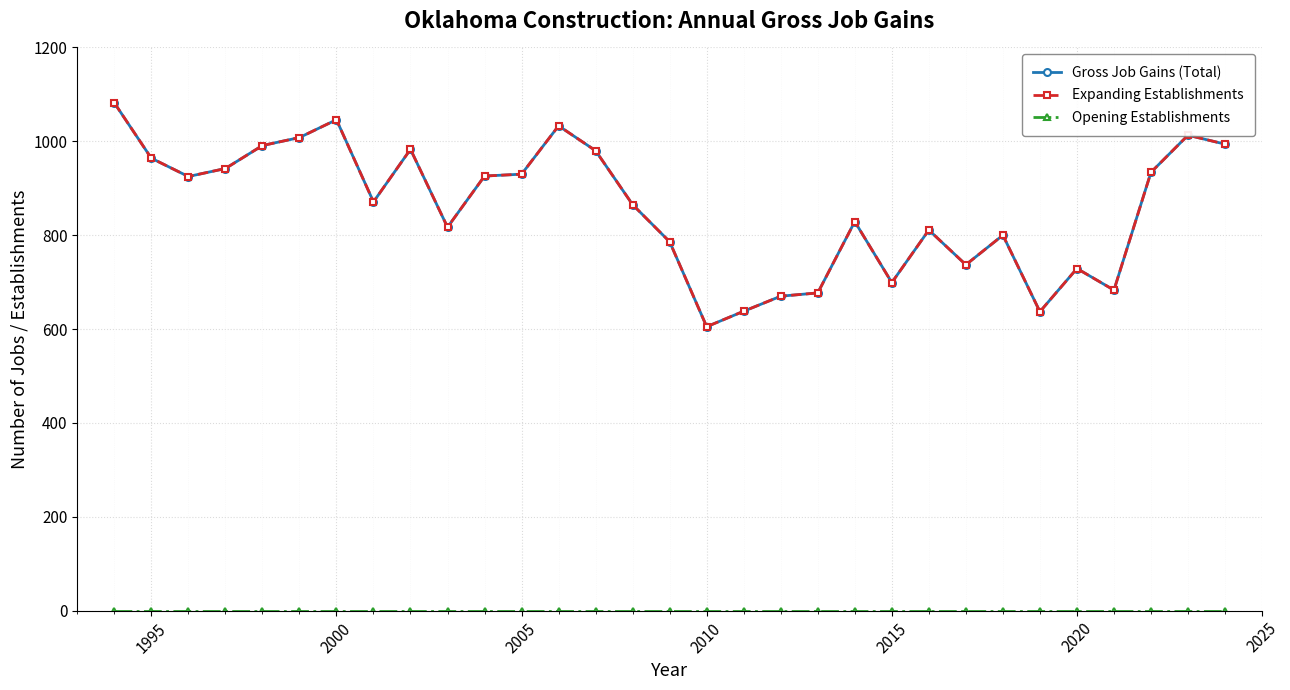

Is this an area chart (filled region under the line)?

No